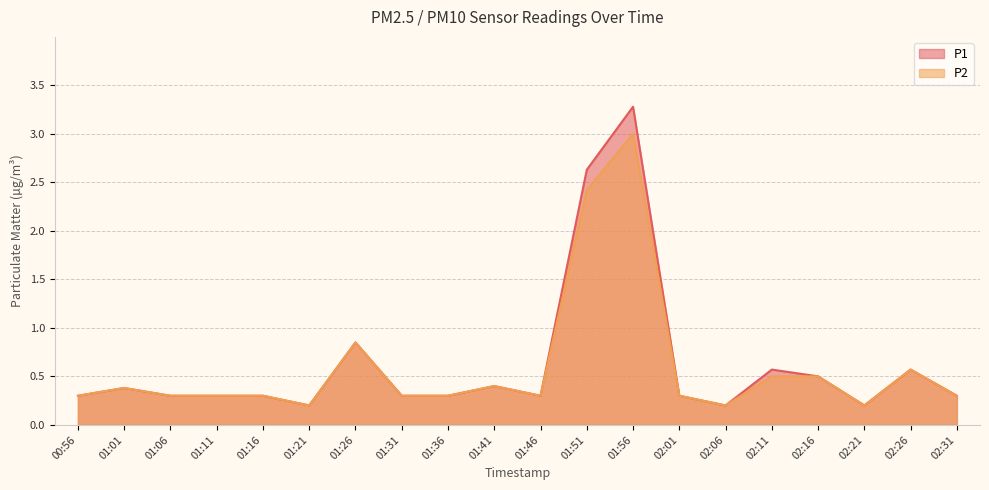

The value of P2 at 02:01 is 0.3. True or false?

True